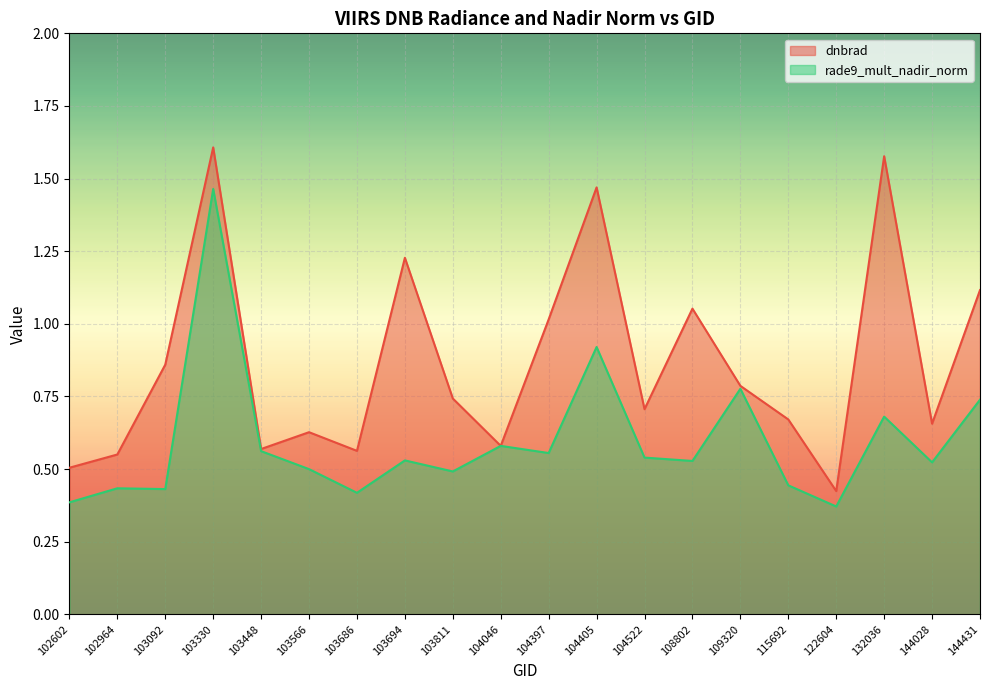

What is the minimum value for dnbrad?

0.4